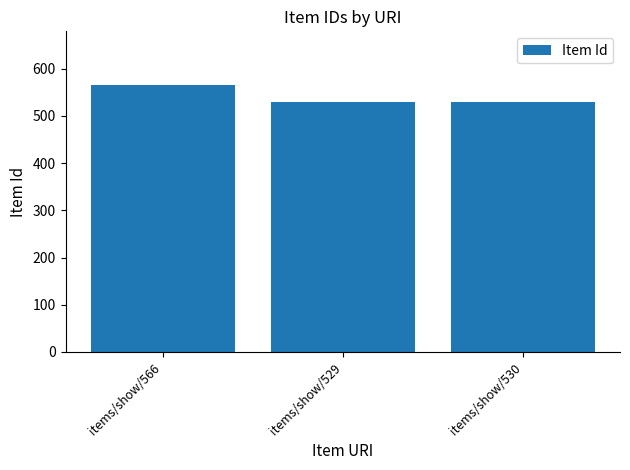

What is the label of the 2nd bar from the right?

items/show/529